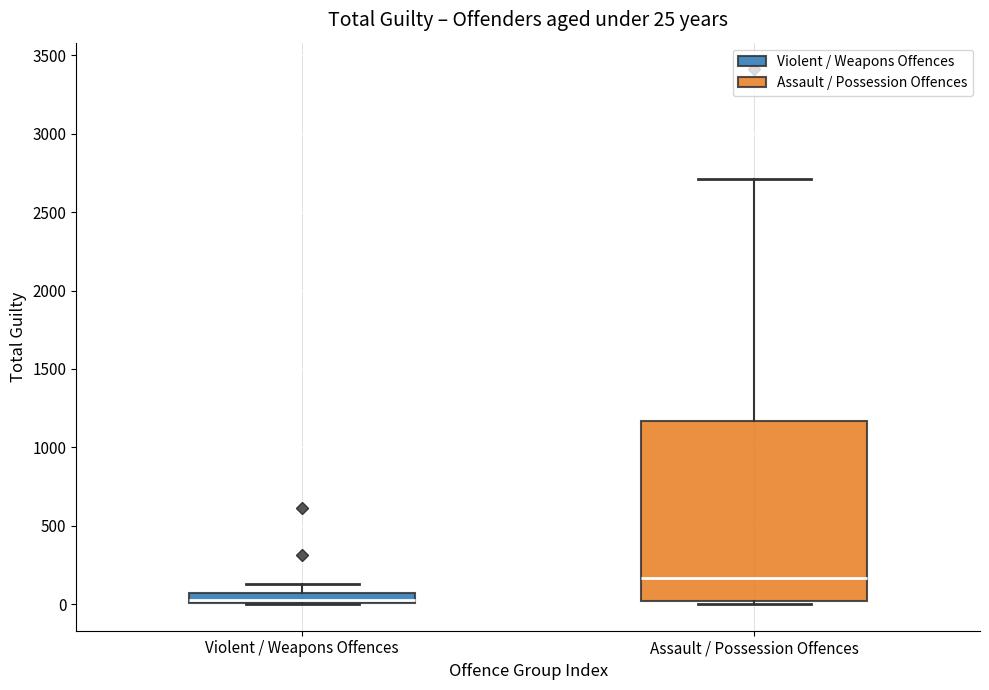

Comparing the boxes themselves (not the whiskers), which one is the tallest?

Assault / Possession Offences